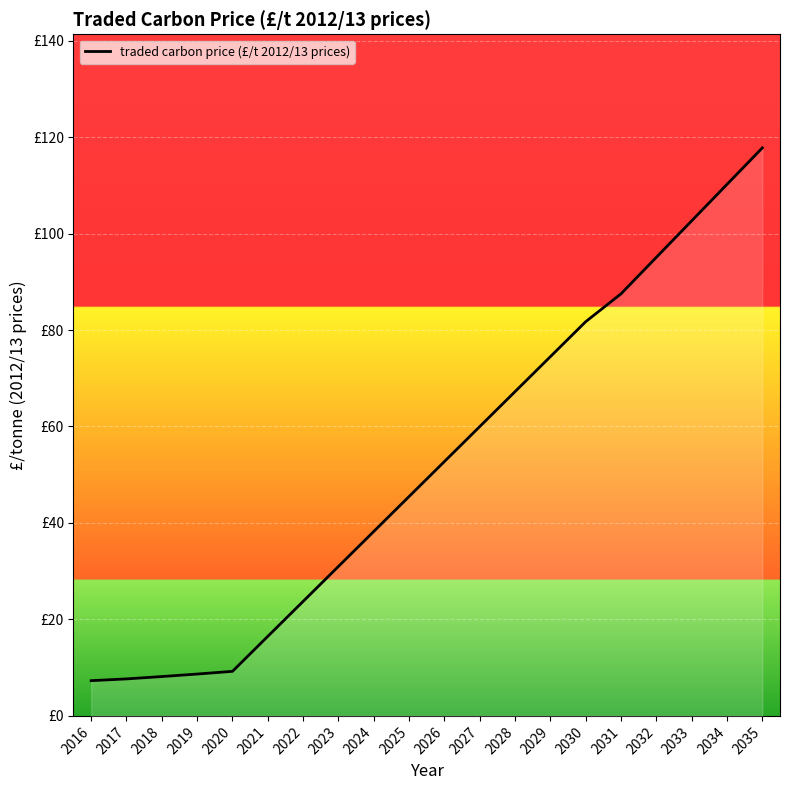

Approximately how many times larger is the value at 2016 compared to 2027?

0.1